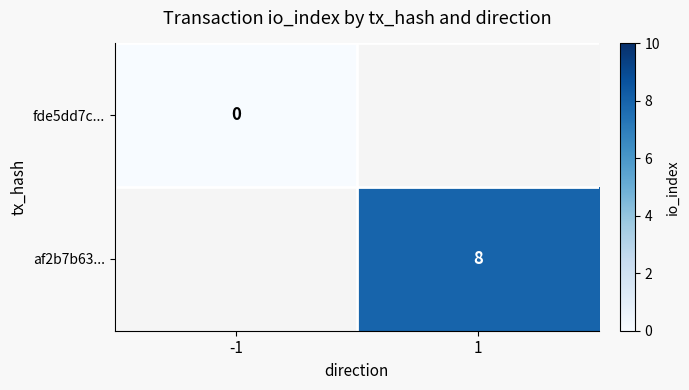

Is it true that af2b7b63... equals 8 at 1?

True